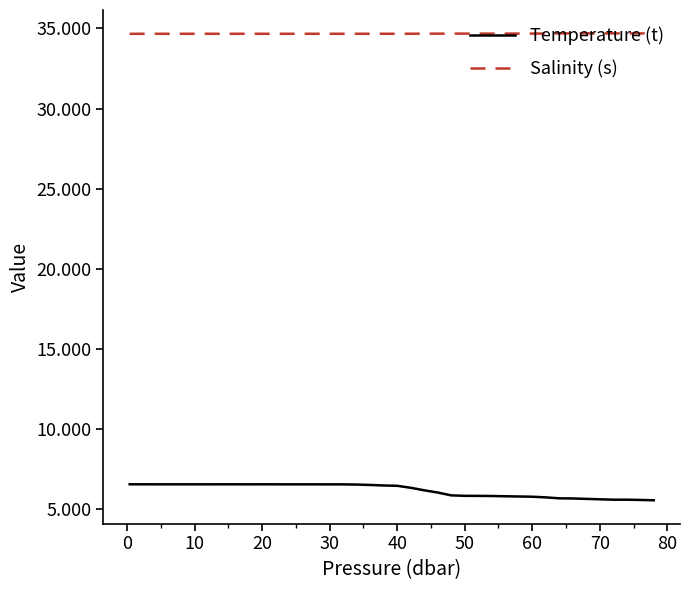

Is this an area chart (filled region under the line)?

No